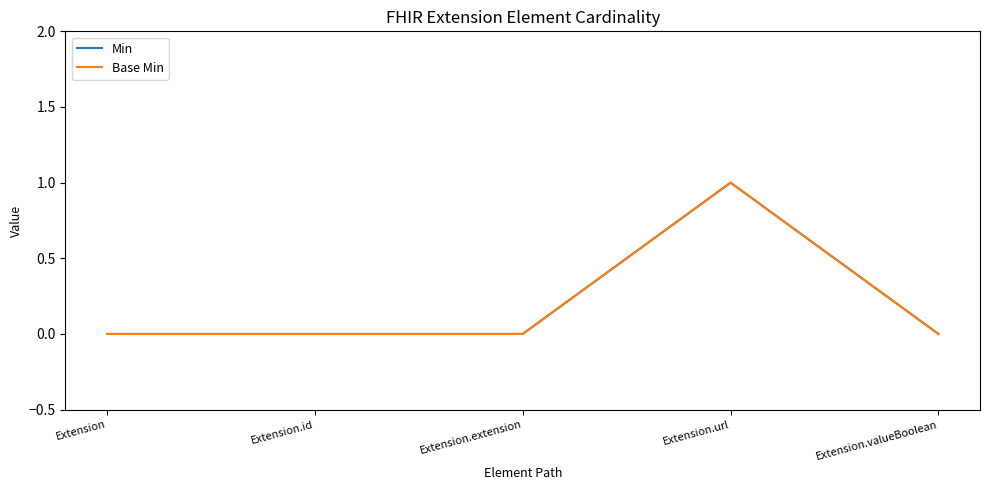

How many data points does each series have?

5